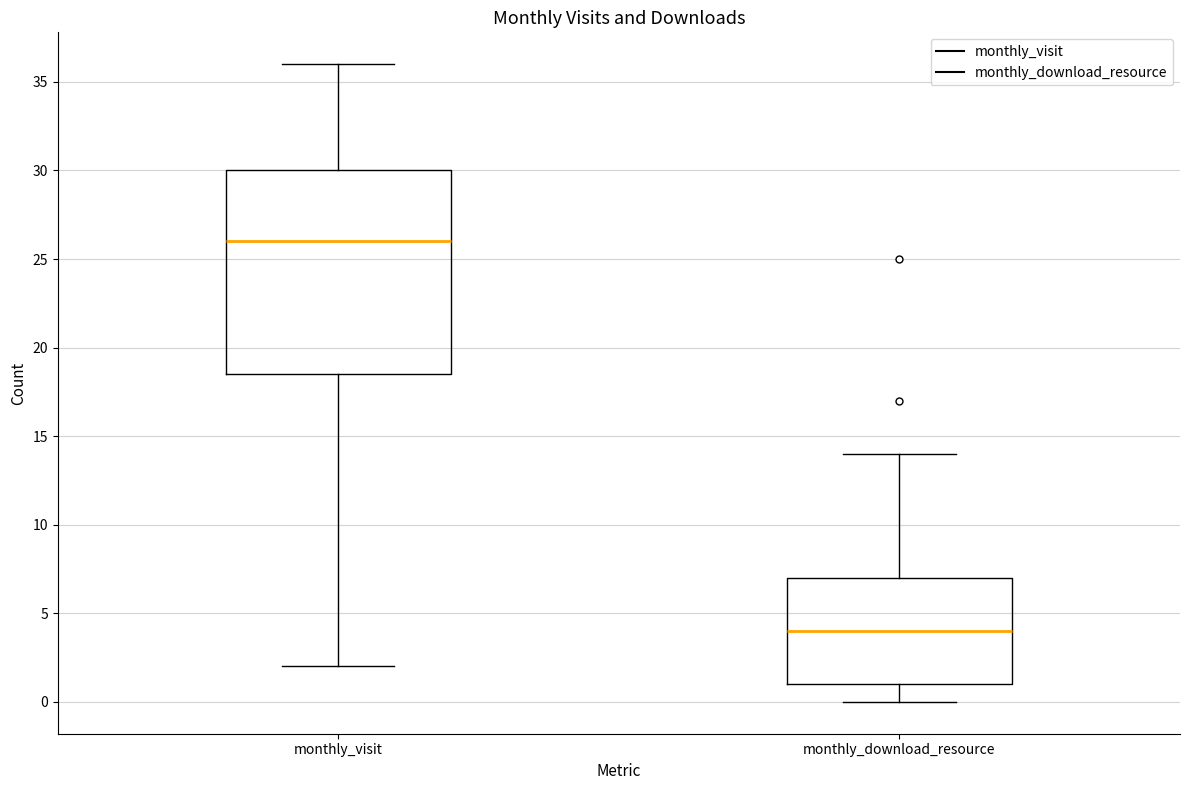

Where does the upper whisker of the box for monthly_download_resource end on the y-axis? The values are not printed on the chart, so give them approximately, as read against the axis.

14.0